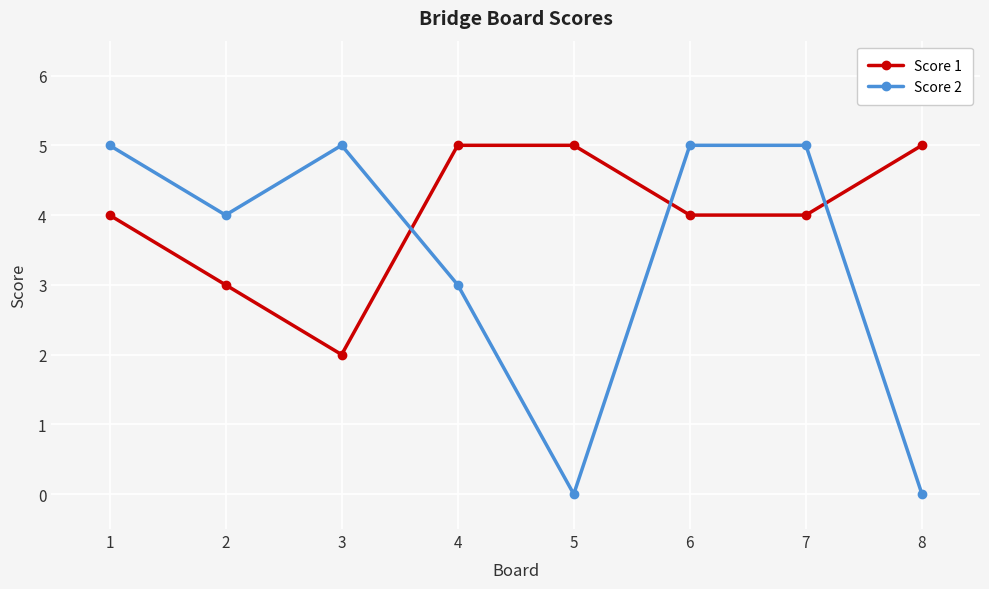

At which category does Score 1 reach its first local valley?

3